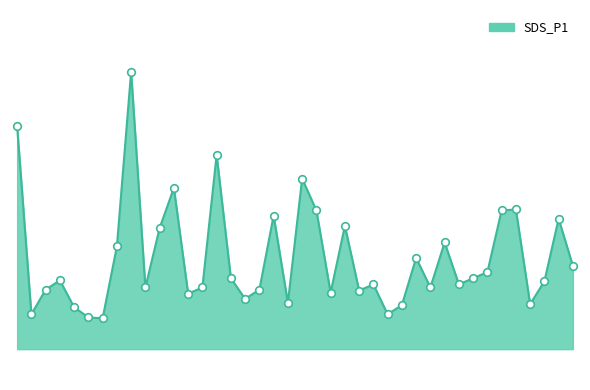

Which series has the widest spread of Y values?

SDS_P1_line